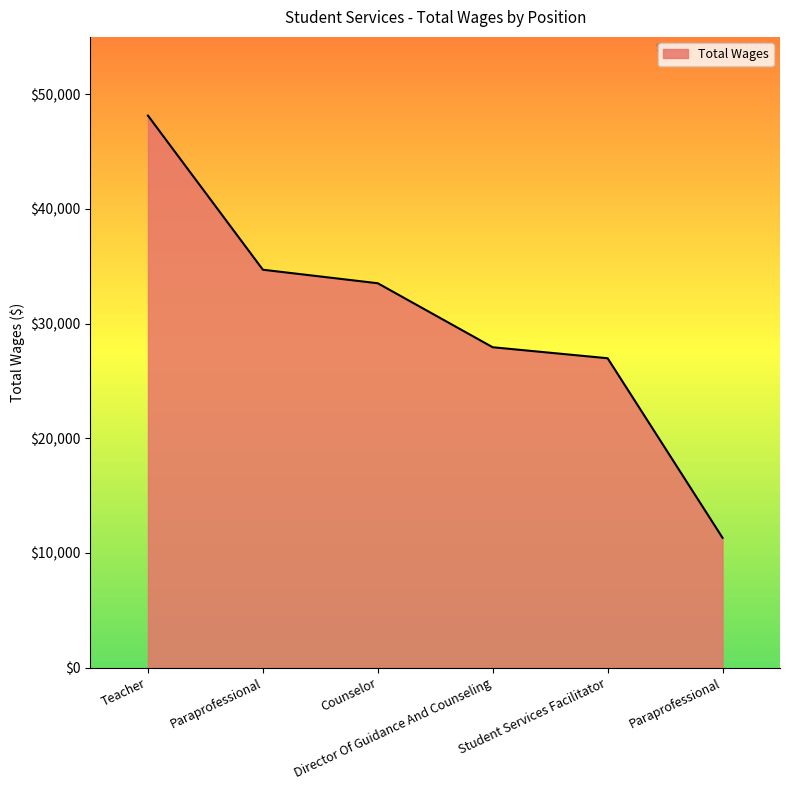

How many values are below 33517?

3